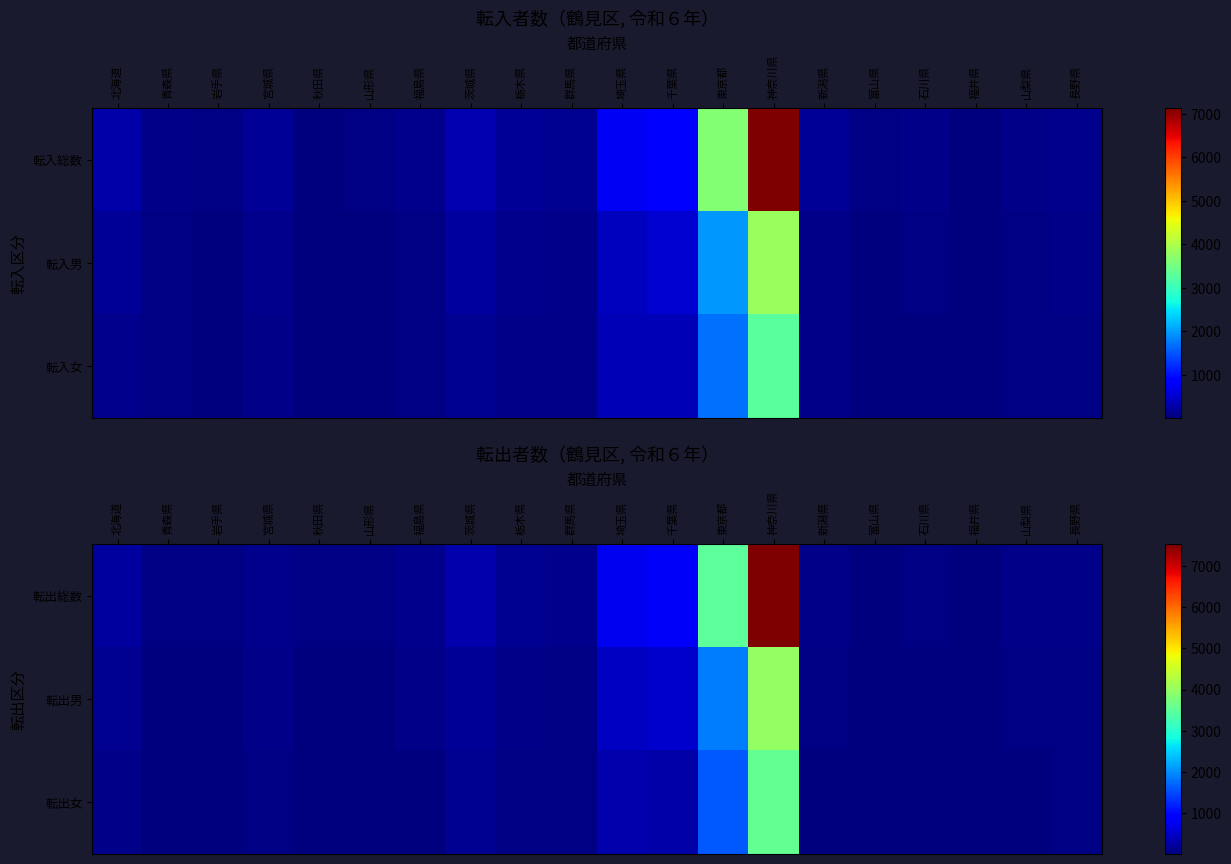

The 転出女 series shows 291 at 千葉県. True or false?

True